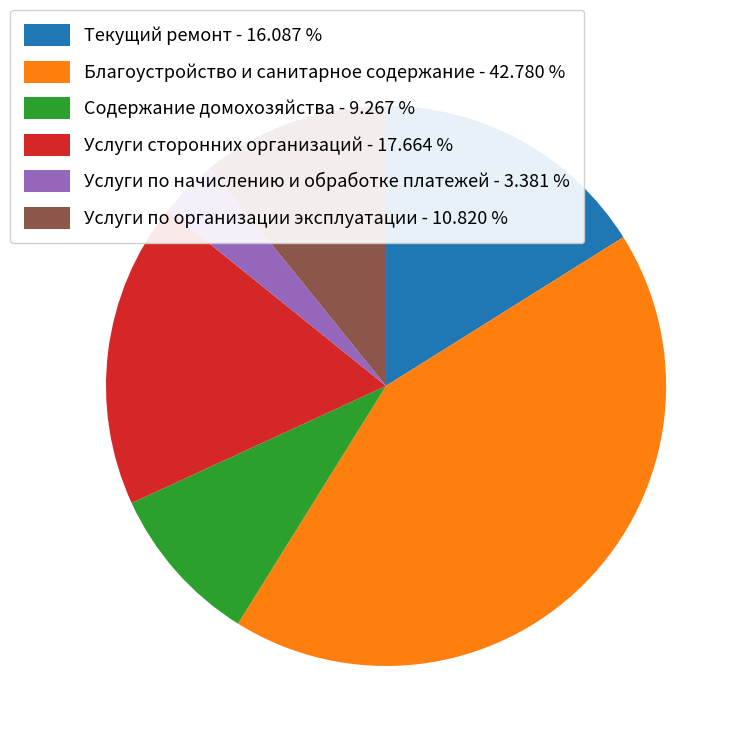

Count the number of slices in the pie.

6